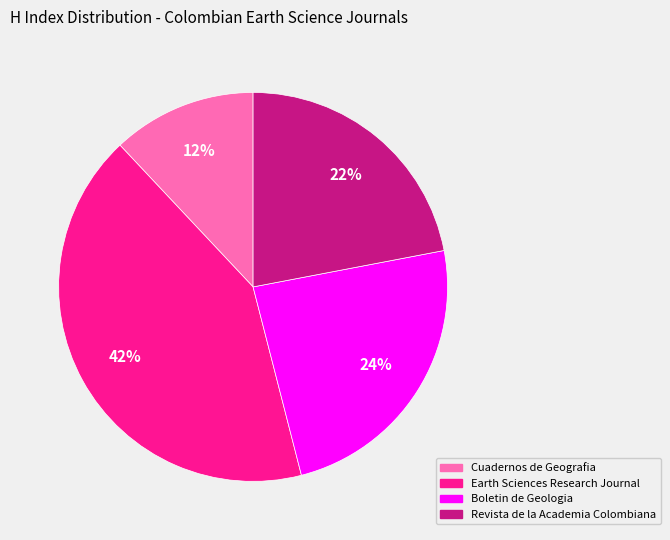

Is the sum of Cuadernos de Geografia and Earth Sciences Research Journal greater than half?

Yes